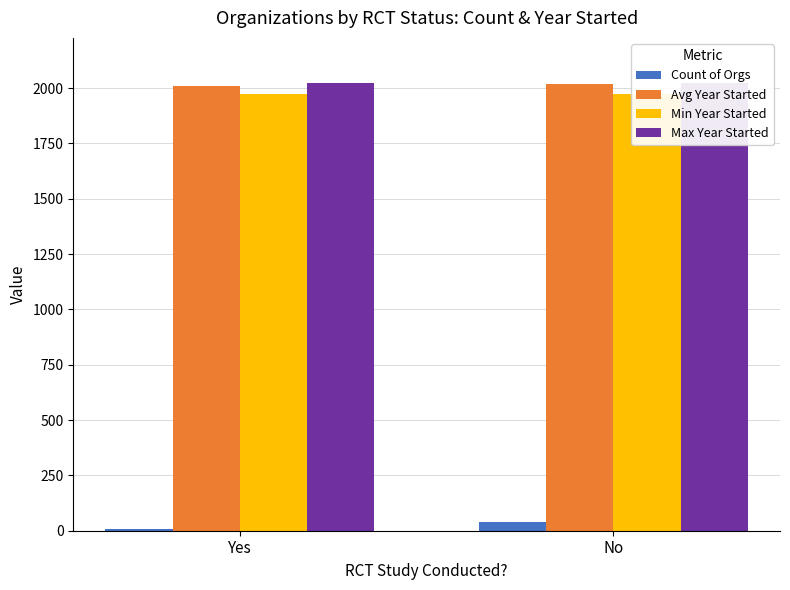

Between Yes and No, which series saw the biggest shift?

Count of Orgs